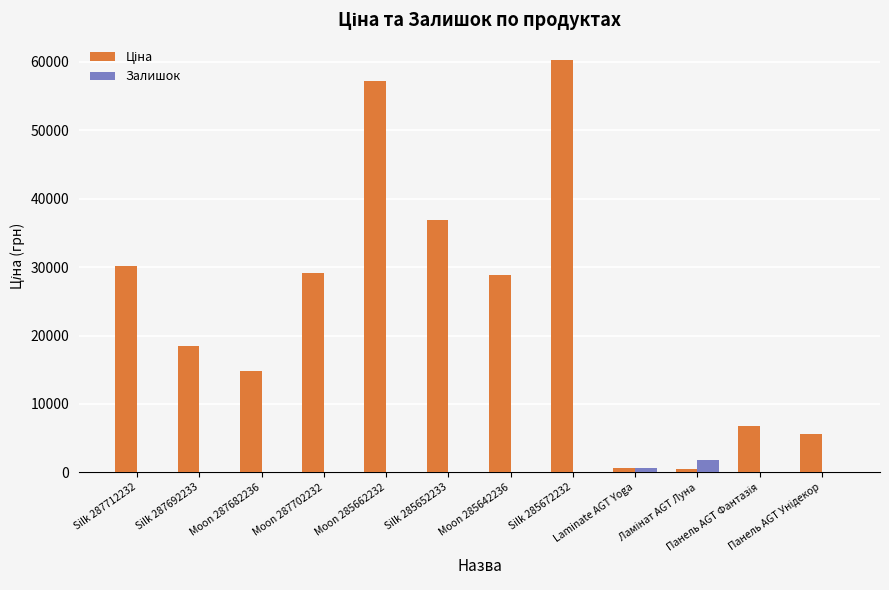

What is the highest value of the Залишок series?

1734.0